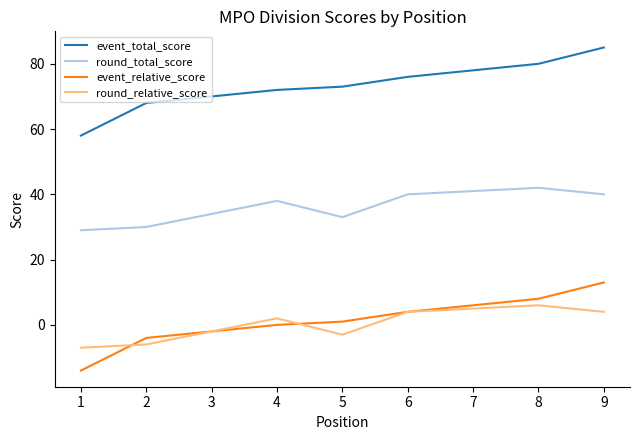

Which category has the lowest value across all series?

1